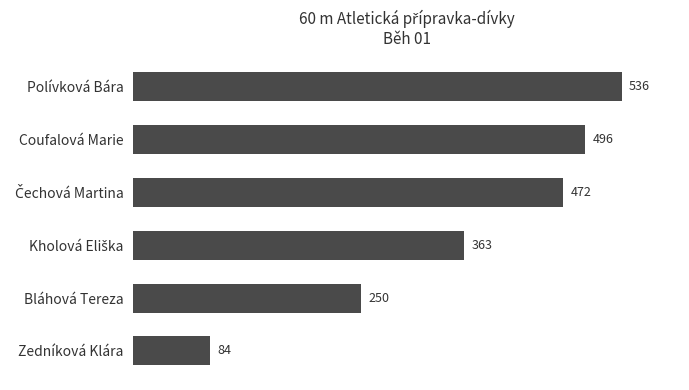

What is the greatest value displayed?

536